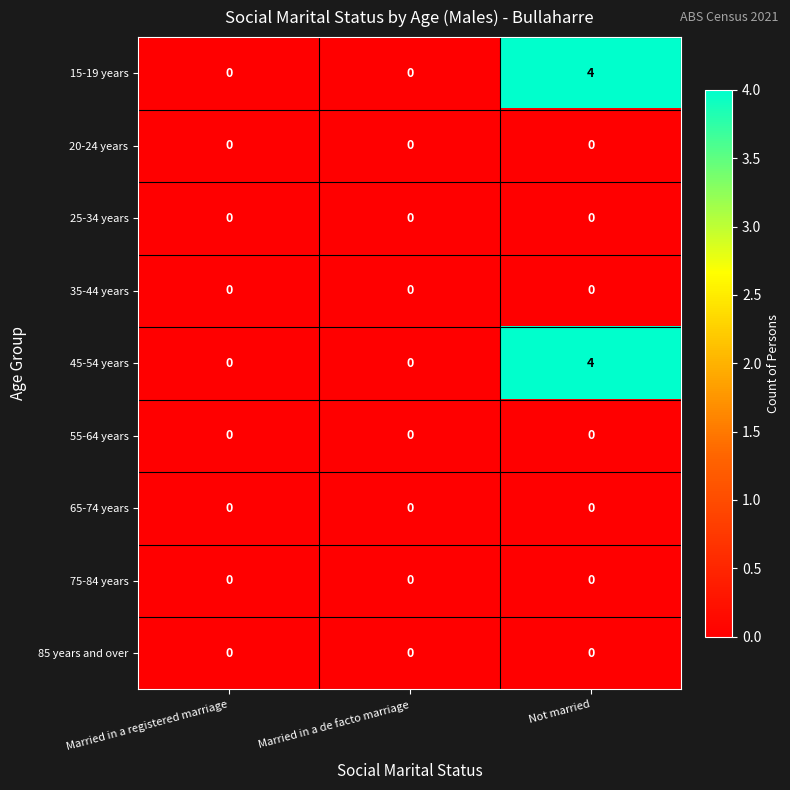

Reading left to right, extract all data points from this chart.

15-19 years: 0	0	4
20-24 years: 0	0	0
25-34 years: 0	0	0
35-44 years: 0	0	0
45-54 years: 0	0	4
55-64 years: 0	0	0
65-74 years: 0	0	0
75-84 years: 0	0	0
85 years and over: 0	0	0